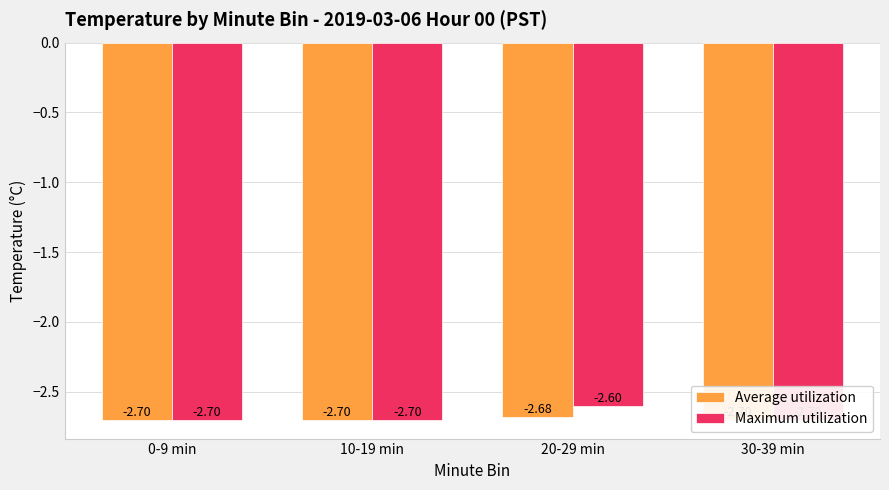

Reading left to right, transcribe all the data shown in this chart.

Average utilization: 0-9 min=-2.7	10-19 min=-2.7	20-29 min=-2.7	30-39 min=-2.7
Maximum utilization: 0-9 min=-2.7	10-19 min=-2.7	20-29 min=-2.6	30-39 min=-2.7